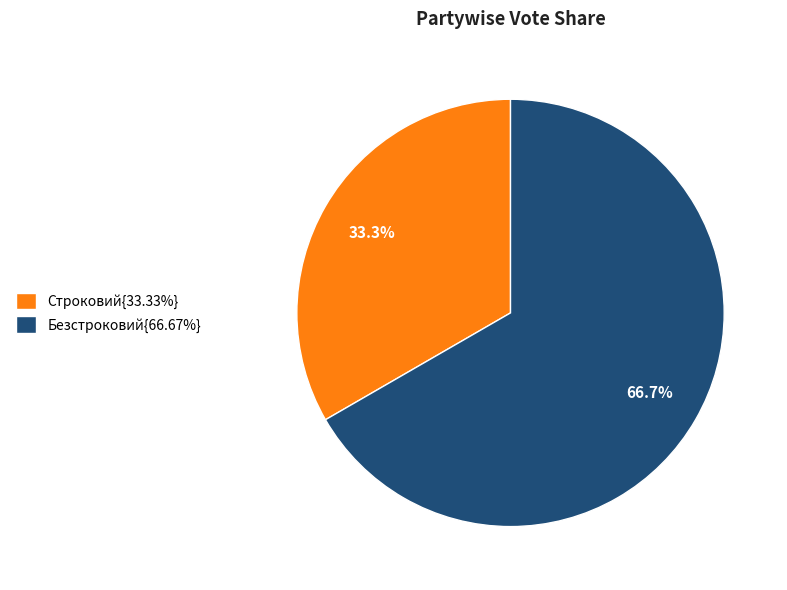

Do Строковий{33.33%} and Безстроковий{66.67%} together represent more than half of the pie?

Yes